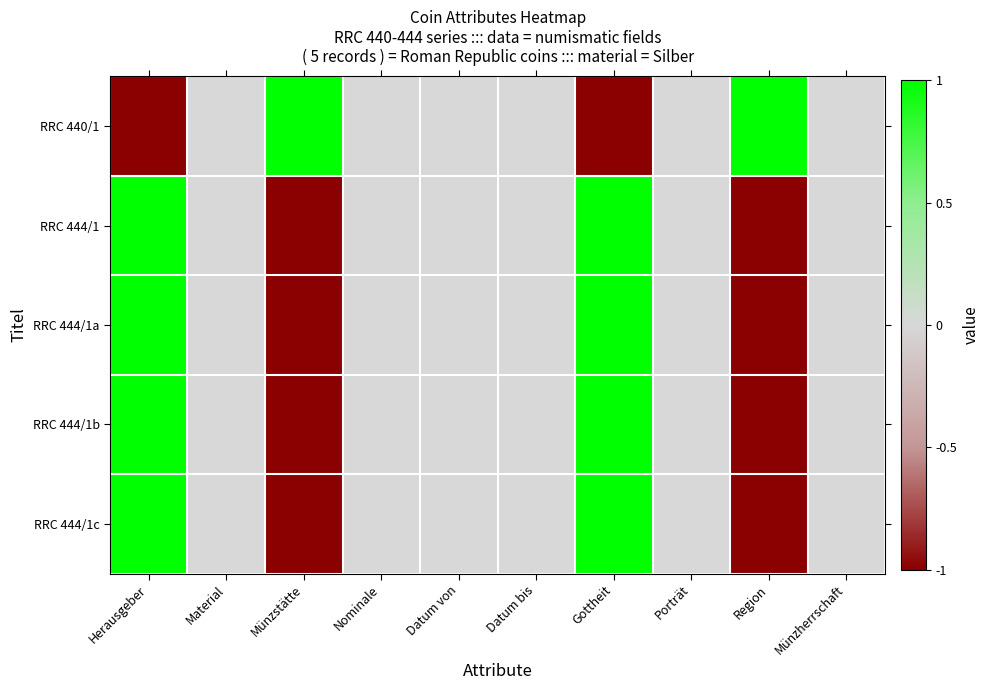

Rank the series at Münzherrschaft from lowest to highest value.

RRC 440/1, RRC 444/1, RRC 444/1a, RRC 444/1b, RRC 444/1c